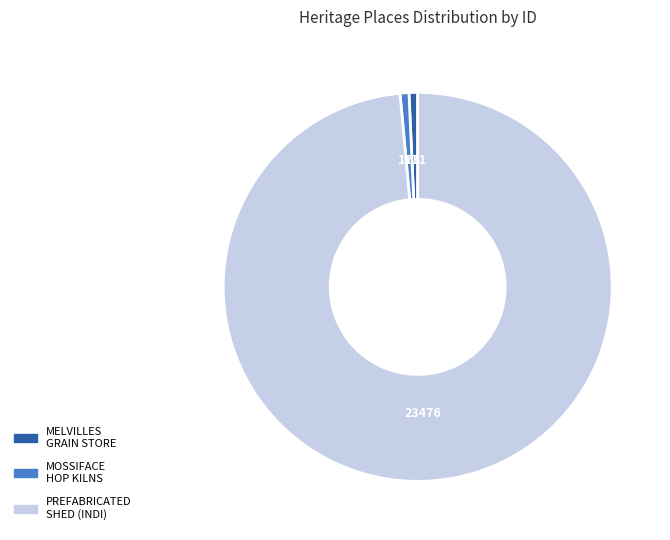

How many slices are in this pie chart?

3